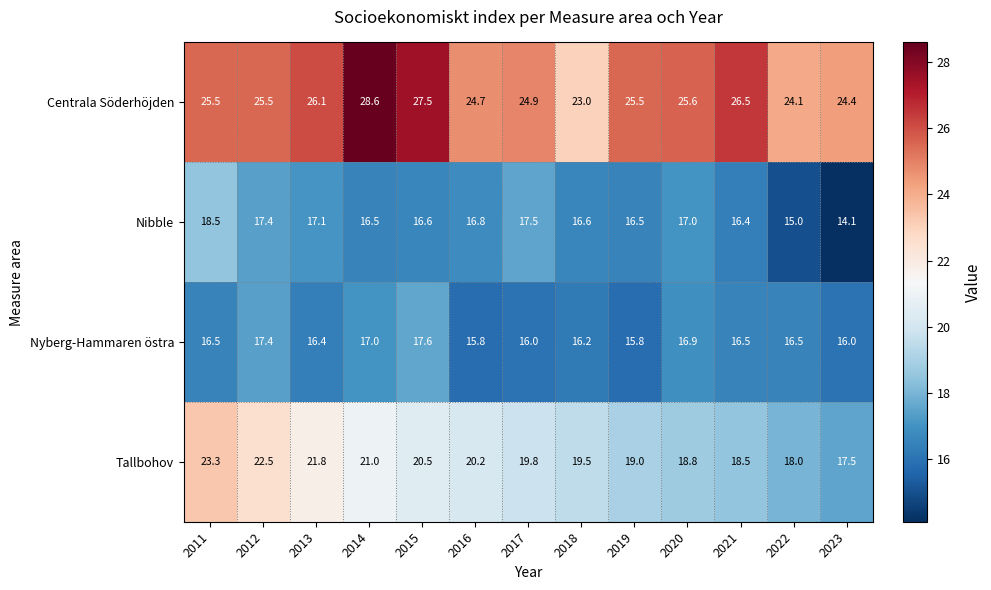

The Centrala Söderhöjden series shows 43.8 at 2020. True or false?

False